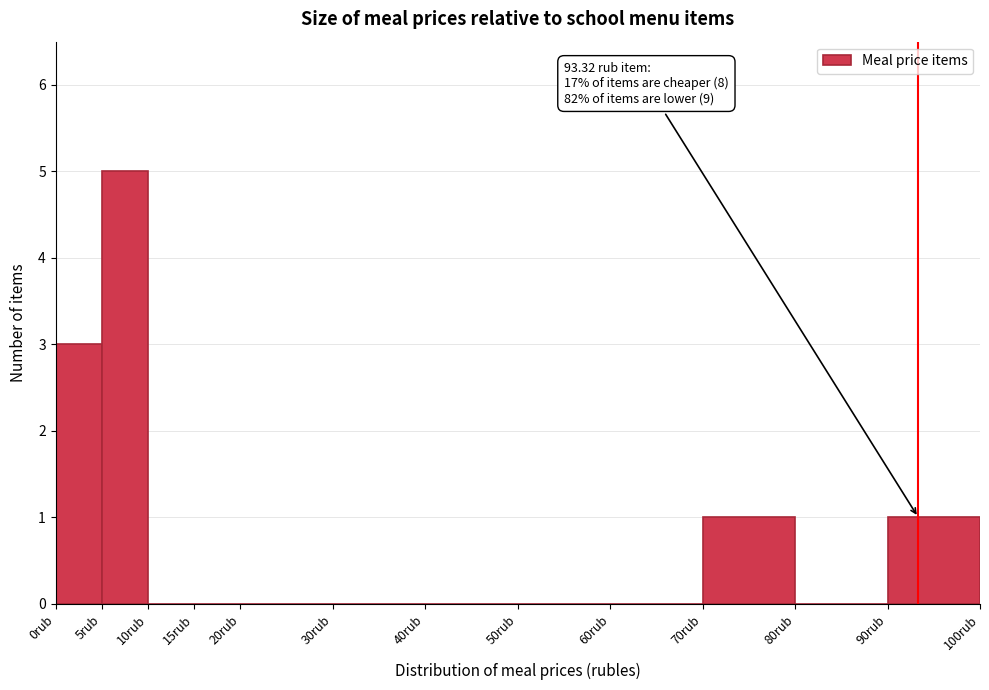

Over which range of the x-axis is the bar tallest?

5 to 10